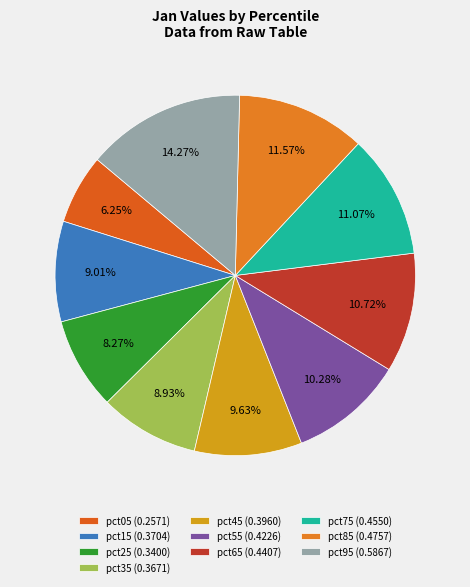

To the nearest percent, what percentage of the pie is pct05?

6%